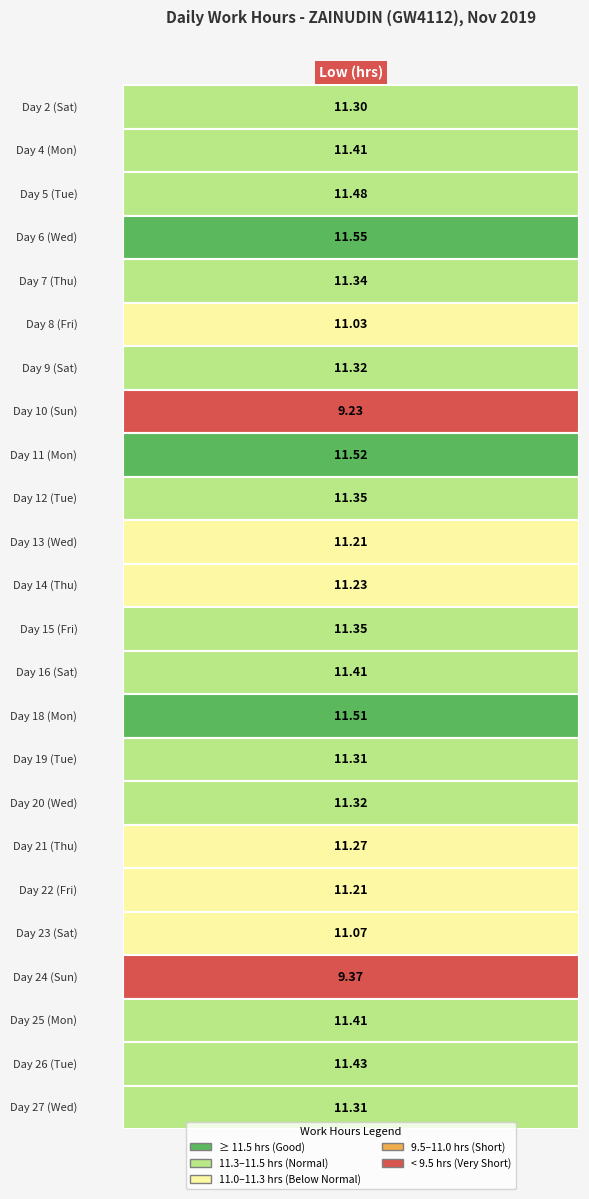

List the labels in order of value, smallest first.

7, 20, 5, 19, 10, 18, 11, 17, 0, 15, 23, 6, 16, 4, 9, 12, 1, 13, 21, 22, 2, 14, 8, 3